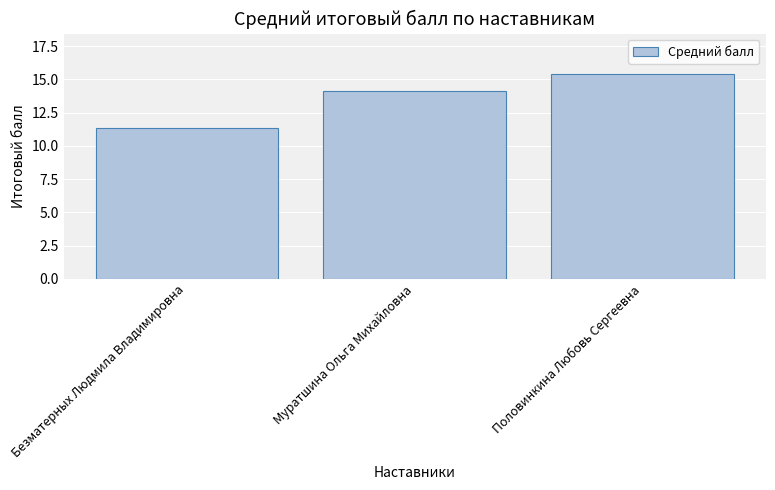

Reading right to left, list all the values displayed in this chart.

15.4	14.2	11.4